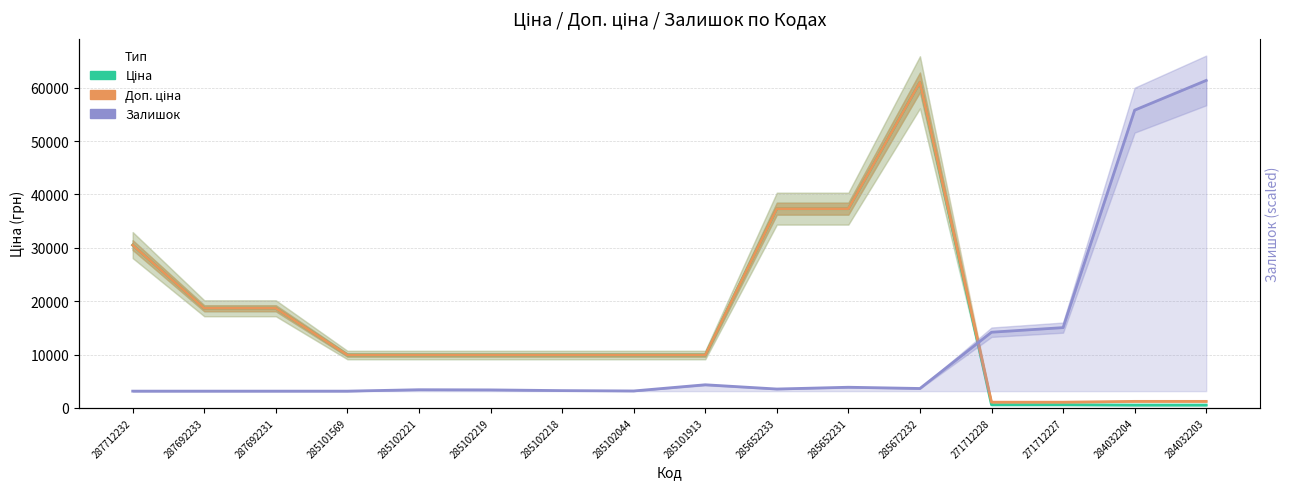

True or false: Доп. ціна has more than 1 interior local peaks.

False